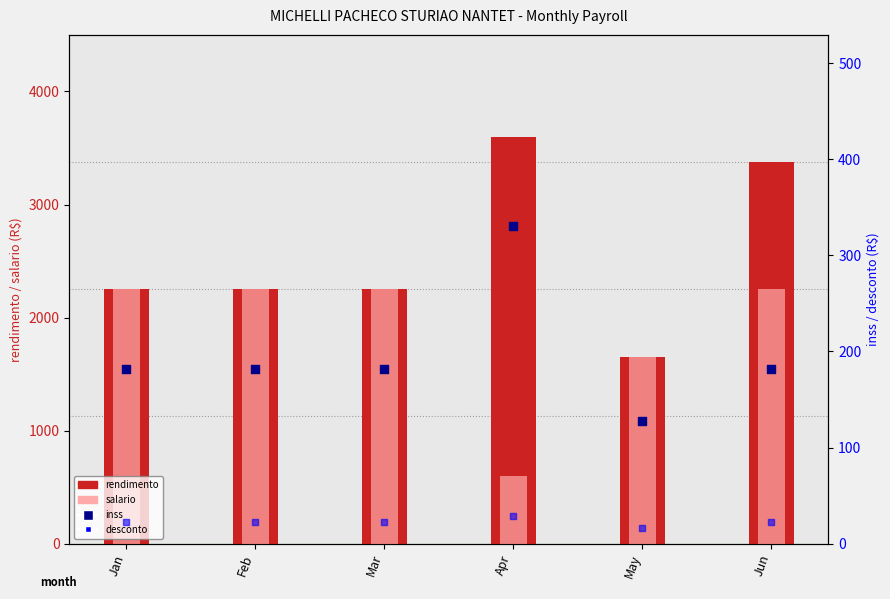

Which series has the largest Y range (max minus min)?

rendimento